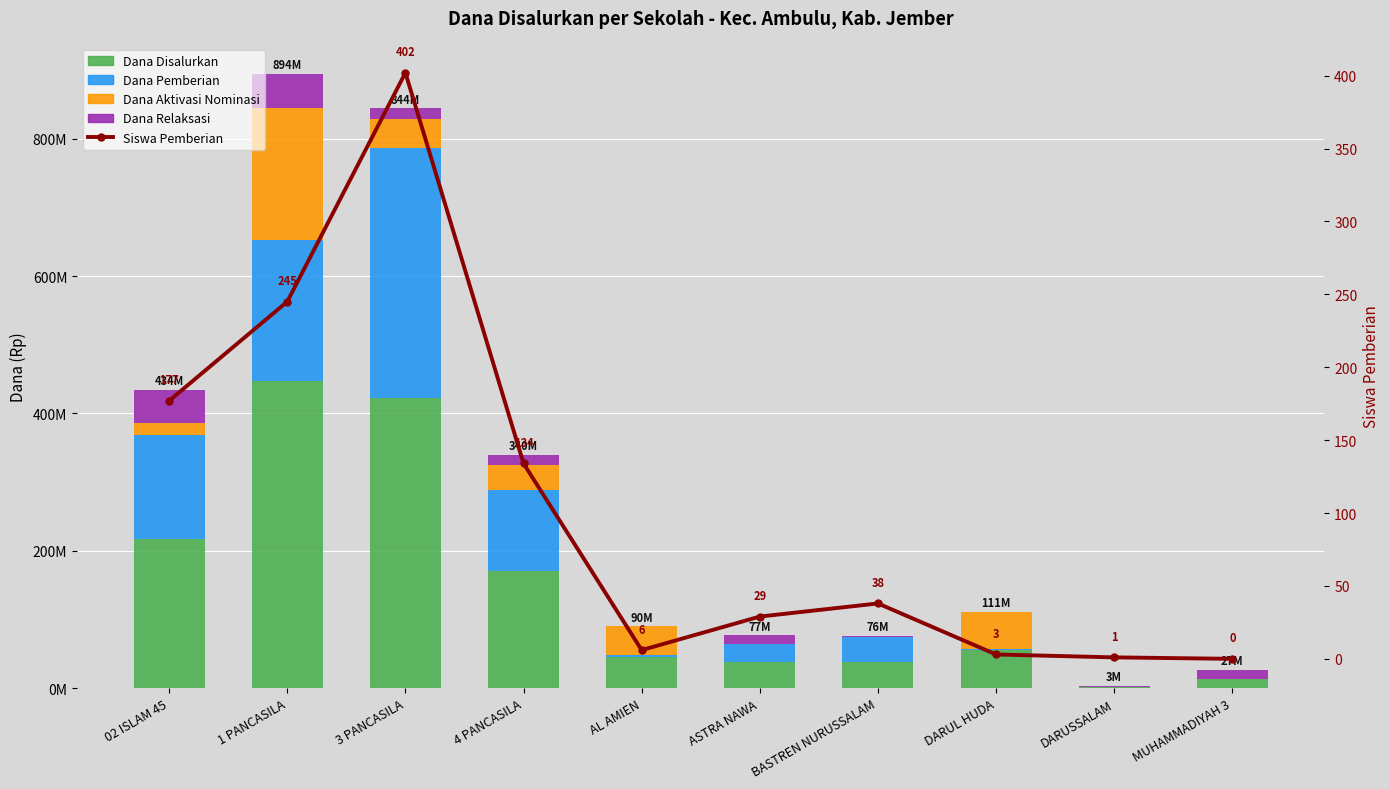

What is the label of the 9th bar from the right?

1 PANCASILA